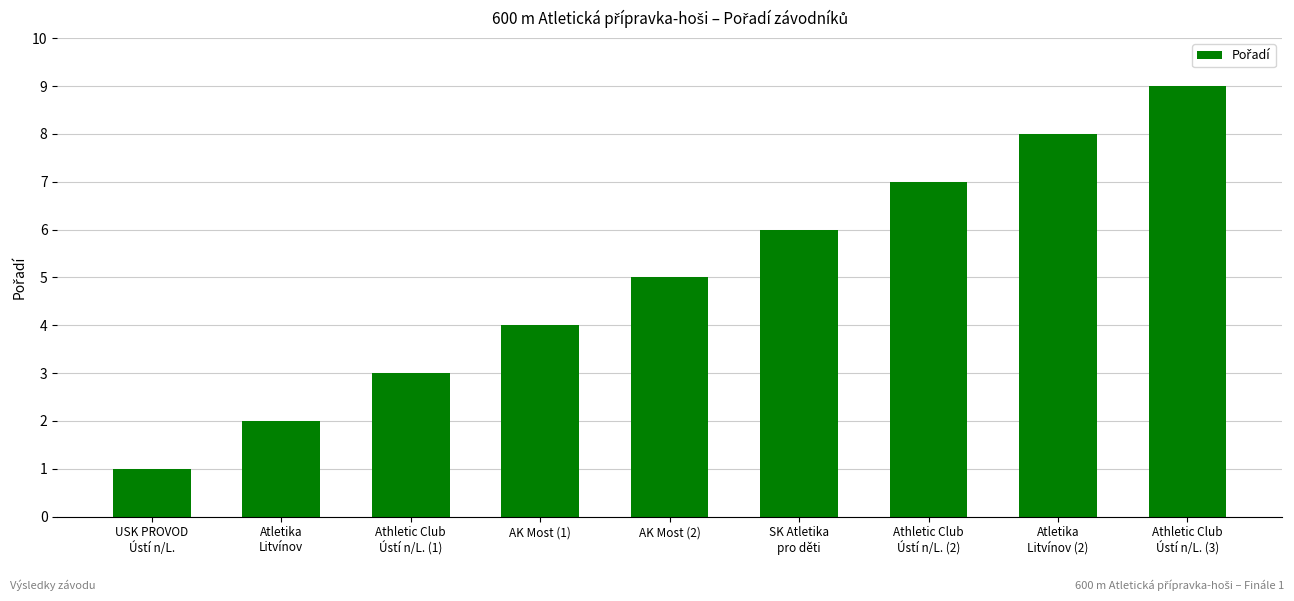

Approximately how many times larger is the value at AK Most (1) compared to USK PROVOD
Ústí n/L.?

4.0